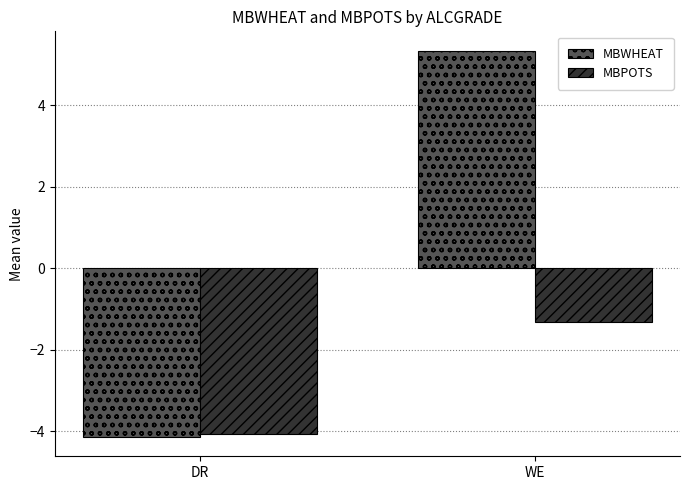

Between DR and WE, which series saw the biggest shift?

MBWHEAT